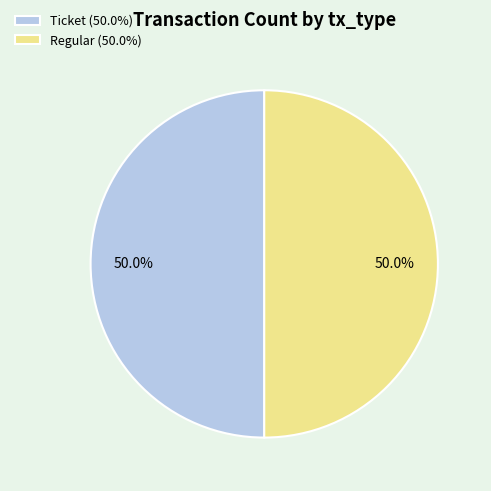

What is the total percentage of Regular (50.0%) and Ticket (50.0%)?

100.0%